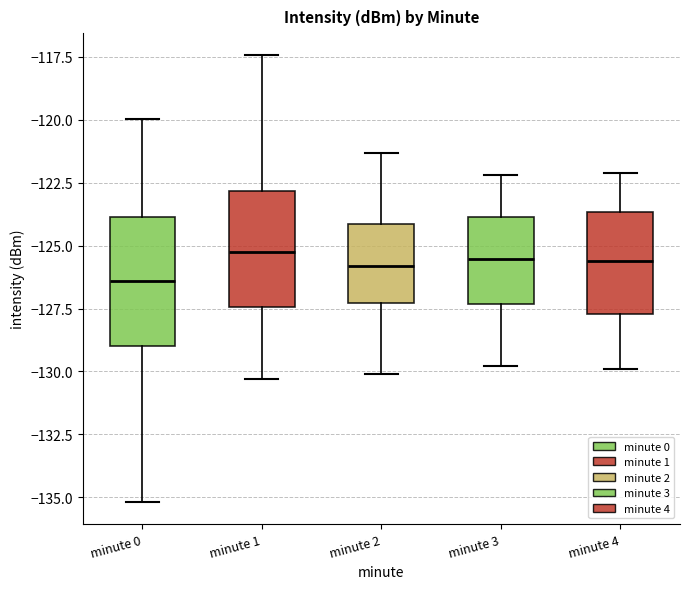

Reading left to right, read every box against the y-axis: the position of its median line, the range the box covers, and the ends of its whiskers. The values are not printed on the chart, so give them approximately, as read against the axis.

minute 0: median -126.5, box -129.0 to -124.0, whiskers -135.0 to -120.0
minute 1: median -125.0, box -127.5 to -123.0, whiskers -130.5 to -117.5
minute 2: median -126.0, box -127.5 to -124.0, whiskers -130.0 to -121.5
minute 3: median -125.5, box -127.5 to -124.0, whiskers -130.0 to -122.0
minute 4: median -125.5, box -127.5 to -123.5, whiskers -130.0 to -122.0